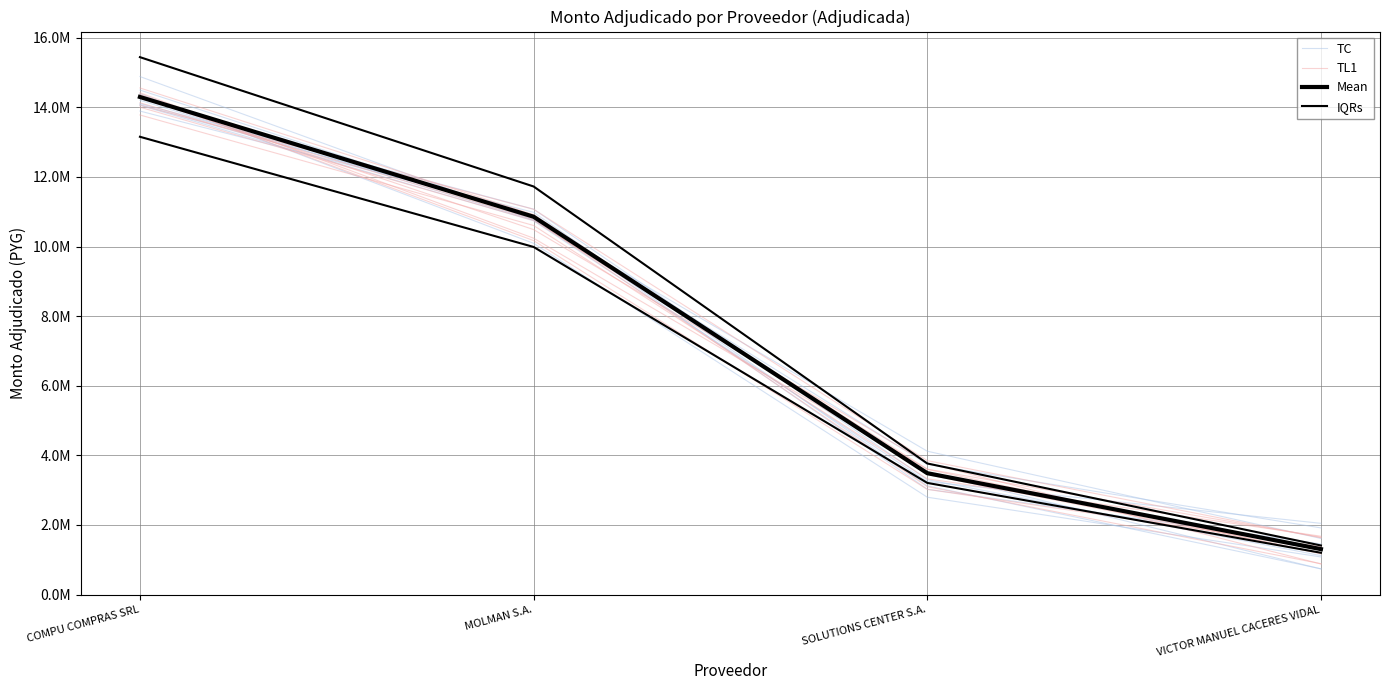

The value of TC at SOLUTIONS CENTER S.A. is 3747075.4. True or false?

True